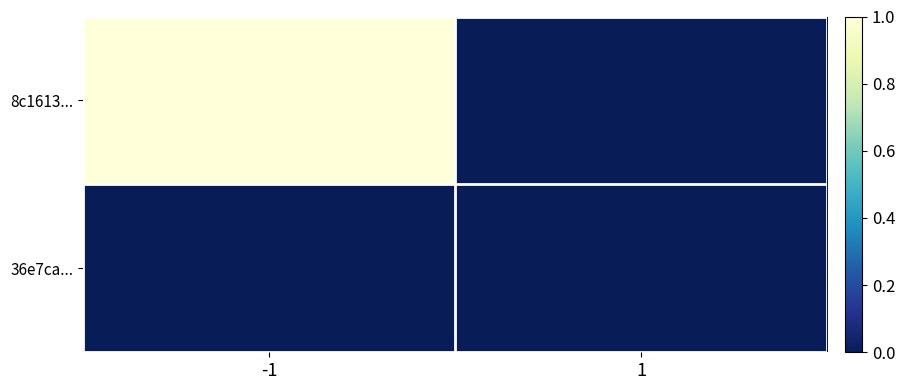

List the series in order of their peak value, lowest first.

36e7ca..., 8c1613...